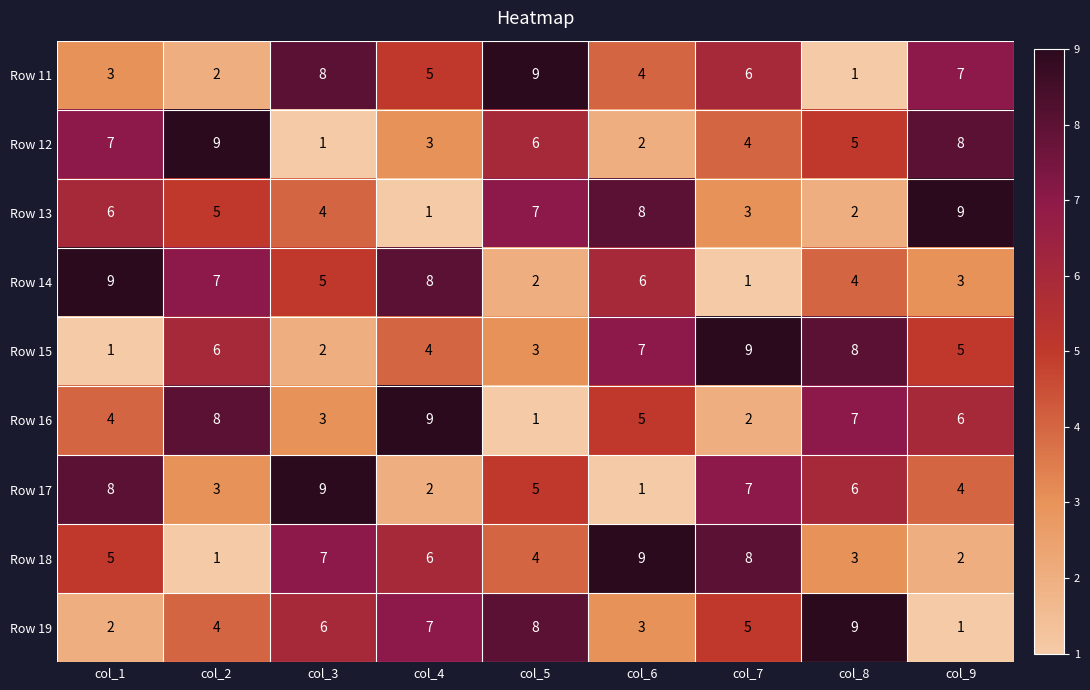

What is the difference between the highest and lowest values at col_8?

8